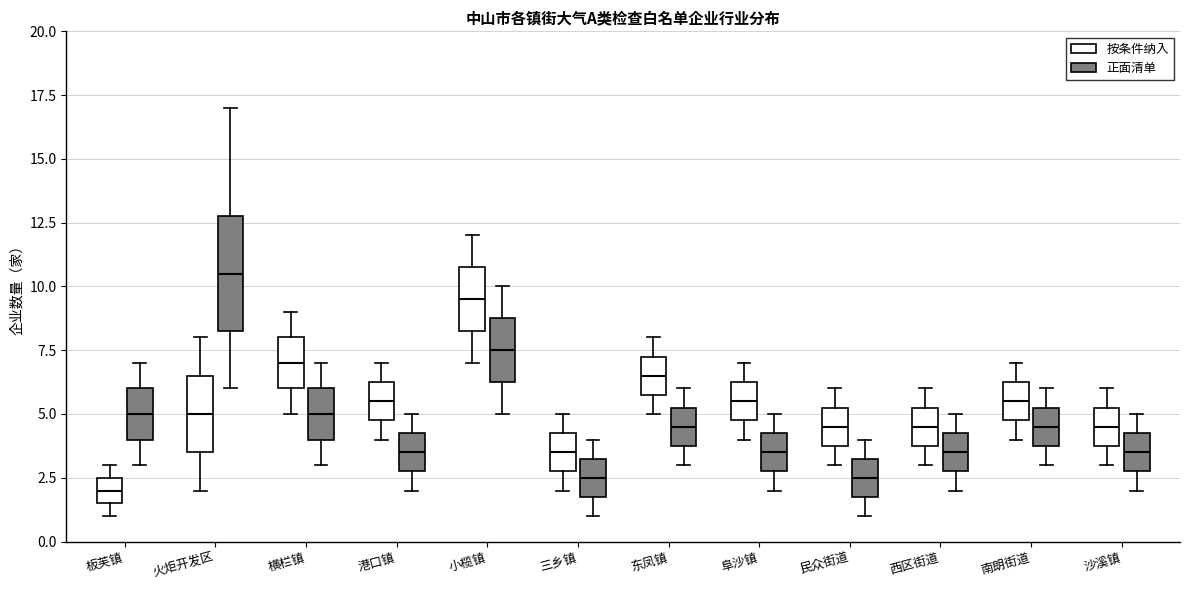

Reading left to right, read every box against the y-axis: the position of its median line, the range the box covers, and the ends of its whiskers. The values are not printed on the chart, so give them approximately, as read against the axis.

板芙镇 (按条件纳入): median 2.0, box 1.5 to 2.5, whiskers 1.0 to 3.0
板芙镇 (正面清单): median 5.0, box 4.0 to 6.0, whiskers 3.0 to 7.0
火炬开发区 (按条件纳入): median 5.0, box 3.5 to 6.5, whiskers 2.0 to 8.0
火炬开发区 (正面清单): median 10.5, box 8.5 to 13.0, whiskers 6.0 to 17.0
横栏镇 (按条件纳入): median 7.0, box 6.0 to 8.0, whiskers 5.0 to 9.0
横栏镇 (正面清单): median 5.0, box 4.0 to 6.0, whiskers 3.0 to 7.0
港口镇 (按条件纳入): median 5.5, box 5.0 to 6.5, whiskers 4.0 to 7.0
港口镇 (正面清单): median 3.5, box 3.0 to 4.5, whiskers 2.0 to 5.0
小榄镇 (按条件纳入): median 9.5, box 8.5 to 11.0, whiskers 7.0 to 12.0
小榄镇 (正面清单): median 7.5, box 6.5 to 9.0, whiskers 5.0 to 10.0
三乡镇 (按条件纳入): median 3.5, box 3.0 to 4.5, whiskers 2.0 to 5.0
三乡镇 (正面清单): median 2.5, box 2.0 to 3.5, whiskers 1.0 to 4.0
东凤镇 (按条件纳入): median 6.5, box 6.0 to 7.5, whiskers 5.0 to 8.0
东凤镇 (正面清单): median 4.5, box 4.0 to 5.5, whiskers 3.0 to 6.0
阜沙镇 (按条件纳入): median 5.5, box 5.0 to 6.5, whiskers 4.0 to 7.0
阜沙镇 (正面清单): median 3.5, box 3.0 to 4.5, whiskers 2.0 to 5.0
民众街道 (按条件纳入): median 4.5, box 4.0 to 5.5, whiskers 3.0 to 6.0
民众街道 (正面清单): median 2.5, box 2.0 to 3.5, whiskers 1.0 to 4.0
西区街道 (按条件纳入): median 4.5, box 4.0 to 5.5, whiskers 3.0 to 6.0
西区街道 (正面清单): median 3.5, box 3.0 to 4.5, whiskers 2.0 to 5.0
南朗街道 (按条件纳入): median 5.5, box 5.0 to 6.5, whiskers 4.0 to 7.0
南朗街道 (正面清单): median 4.5, box 4.0 to 5.5, whiskers 3.0 to 6.0
沙溪镇 (按条件纳入): median 4.5, box 4.0 to 5.5, whiskers 3.0 to 6.0
沙溪镇 (正面清单): median 3.5, box 3.0 to 4.5, whiskers 2.0 to 5.0